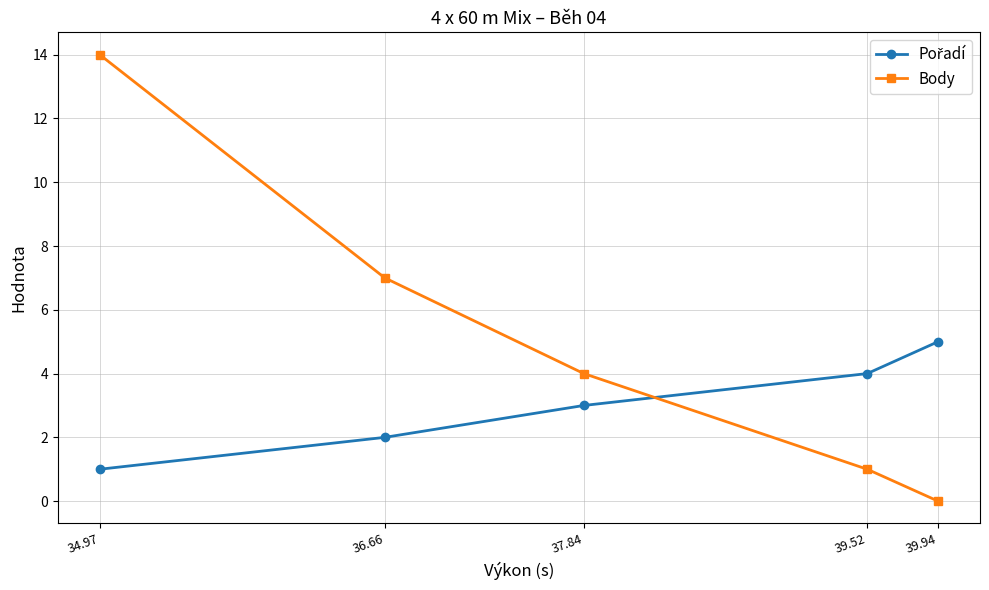

List the labels in order of Body value, largest first.

34.97, 36.66, 37.84, 39.52, 39.94